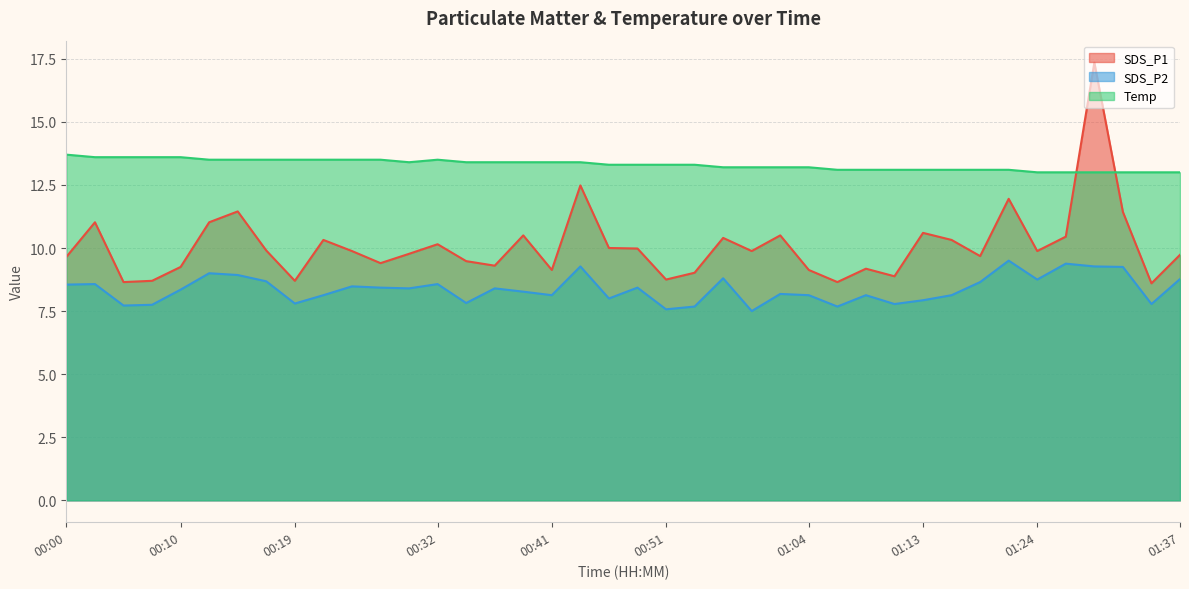

Reading right to left, extract all data points from this chart.

SDS_P1: 9.7	8.6	11.4	17.4	10.4	9.9	11.9	9.7	10.3	10.6	8.9	9.2	8.7	9.1	10.5	9.9	10.4	9.0	8.8	10.0	10.0	12.5	9.1	10.5	9.3	9.5	10.2	9.8	9.4	9.9	10.3	8.7	9.9	11.4	11.0	9.2	8.7	8.7	11.0	9.7
SDS_P2: 8.8	7.8	9.2	9.3	9.4	8.8	9.5	8.7	8.1	7.9	7.8	8.1	7.7	8.1	8.2	7.5	8.8	7.7	7.6	8.4	8.0	9.3	8.1	8.3	8.4	7.8	8.6	8.4	8.4	8.5	8.1	7.8	8.7	8.9	9.0	8.3	7.8	7.7	8.6	8.6
Temp: 13.0	13.0	13.0	13.0	13.0	13.0	13.1	13.1	13.1	13.1	13.1	13.1	13.1	13.2	13.2	13.2	13.2	13.3	13.3	13.3	13.3	13.4	13.4	13.4	13.4	13.4	13.5	13.4	13.5	13.5	13.5	13.5	13.5	13.5	13.5	13.6	13.6	13.6	13.6	13.7